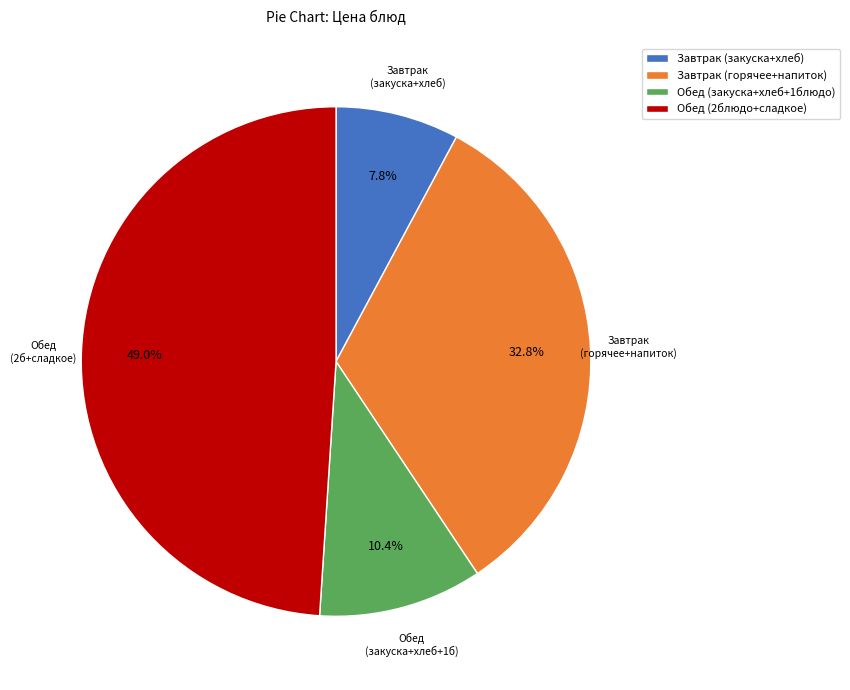

Which slice is the largest?

Обед (2блюдо+сладкое)